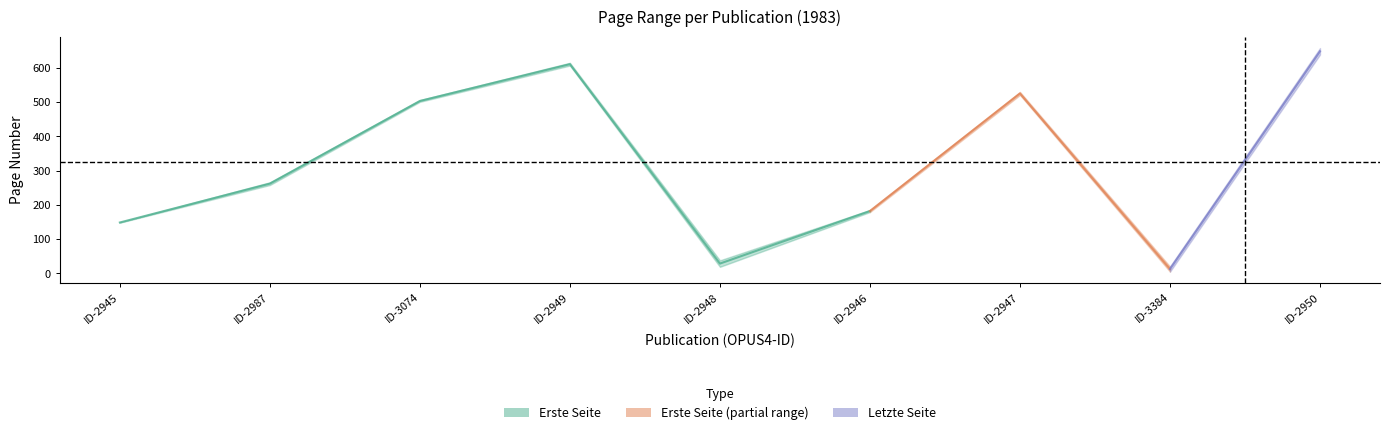

Reading left to right, list all the values displayed in this chart.

Erste Seite: OPUS4-2945=148	OPUS4-2987=258	OPUS4-3074=501	OPUS4-2949=607	OPUS4-2948=19	OPUS4-2946=179	OPUS4-2947=521	OPUS4-3384=5	OPUS4-2950=639
Letzte Seite: OPUS4-2945=149	OPUS4-2987=266	OPUS4-3074=506	OPUS4-2949=615	OPUS4-2948=38	OPUS4-2946=185	OPUS4-2947=530	OPUS4-3384=20	OPUS4-2950=658